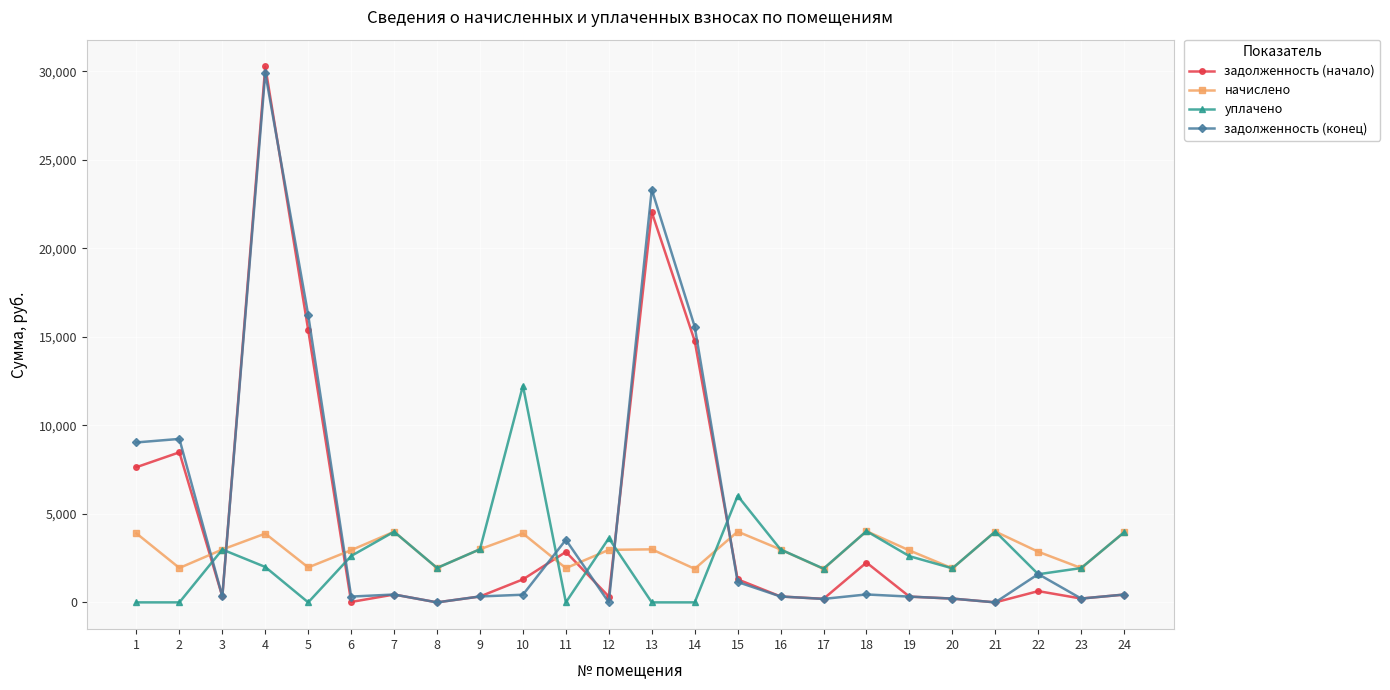

True or false: уплачено has more than 0 interior local peaks.

True